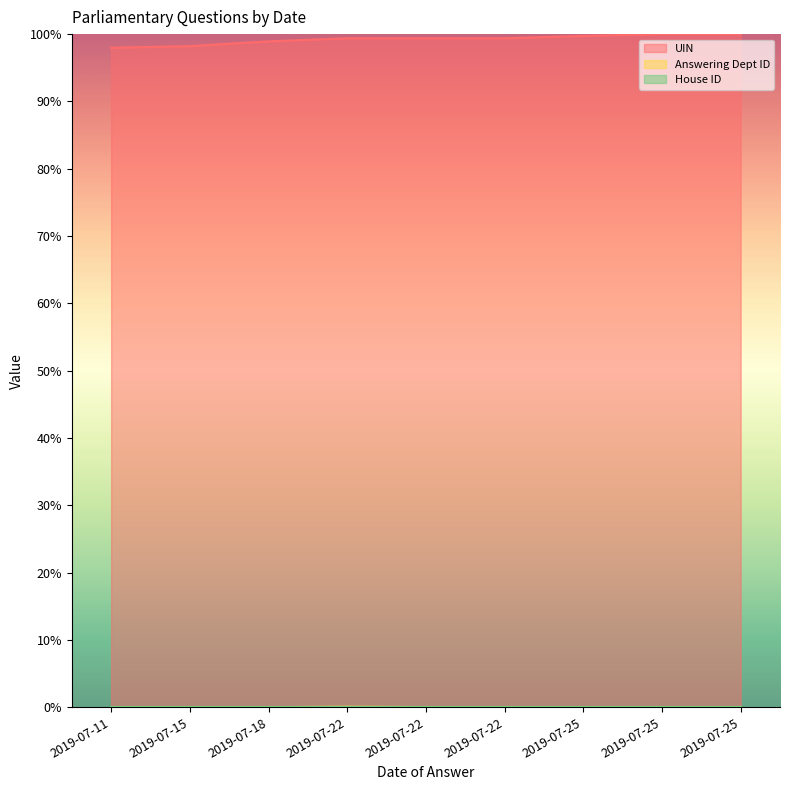

Rank the categories by Answering Dept ID value from highest to lowest.

2019-07-22, 2019-07-22, 2019-07-11, 2019-07-18, 2019-07-25, 2019-07-25, 2019-07-25, 2019-07-15, 2019-07-22